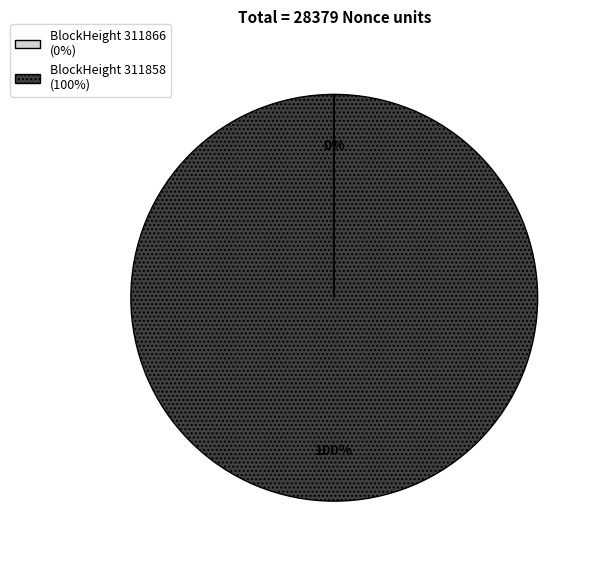

Is there any slice that represents more than half of the pie?

Yes